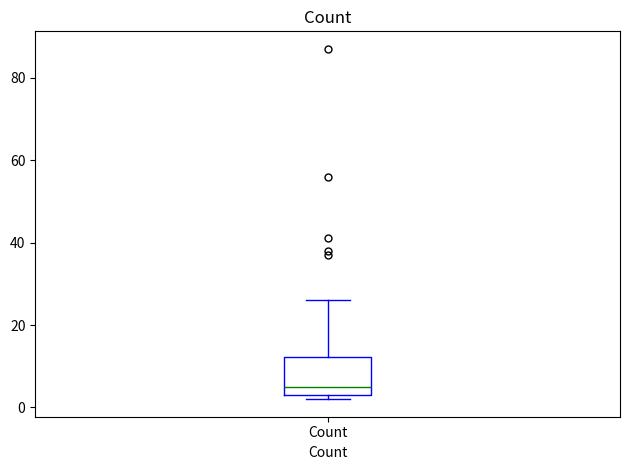

Transcribe this box plot: give where the median line is, the range the box spans, and where the two whiskers end, as read against the y-axis. The values are not printed on the chart, so give them approximately, as read against the axis.

median 6, box 4 to 12, whiskers 2 to 26